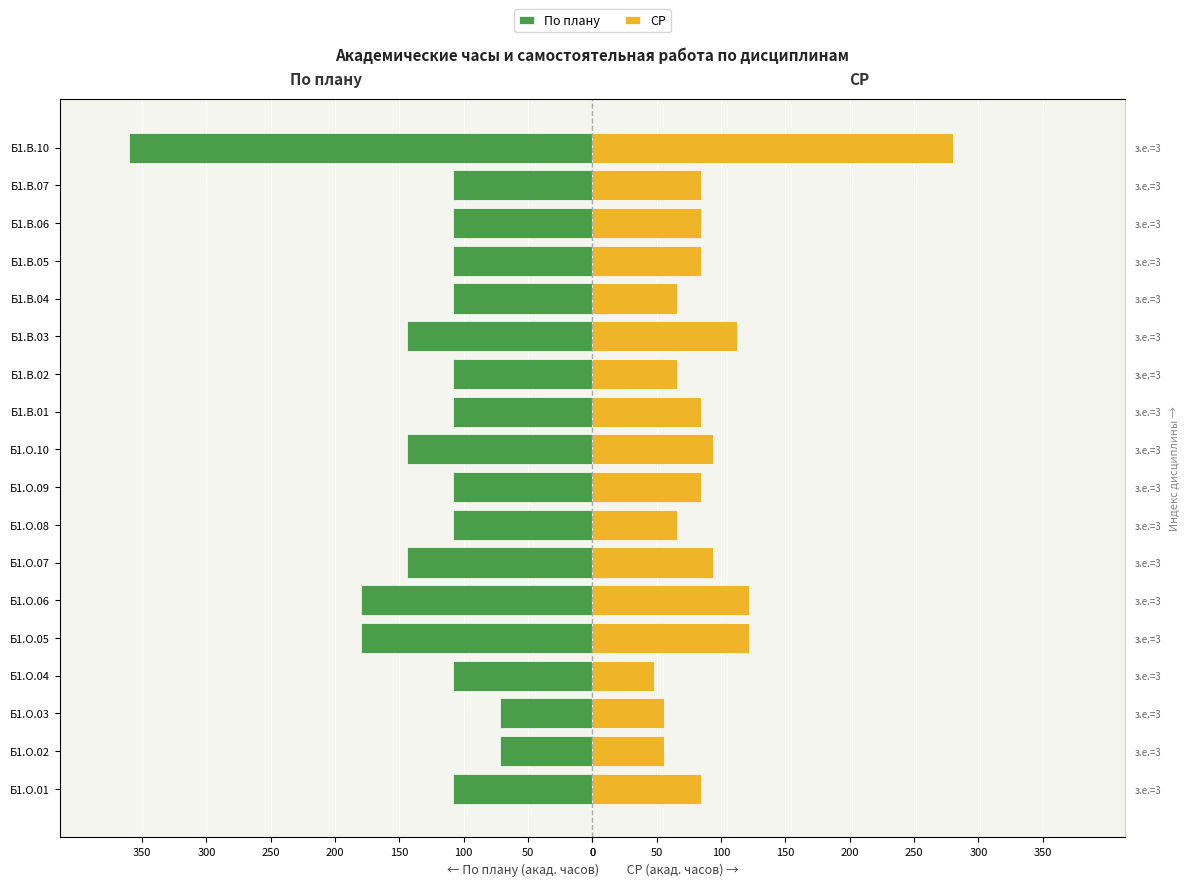

What is the average value of the По плану series?

-132